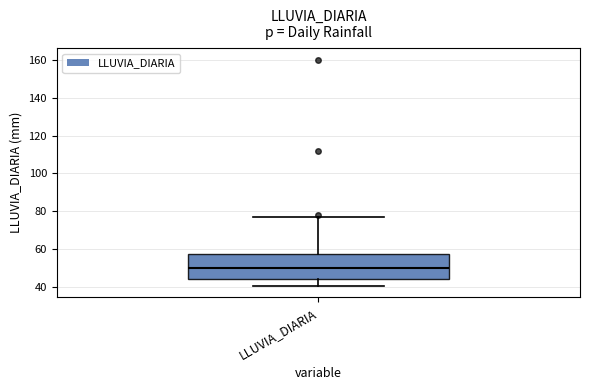

Where does the lower whisker of the box for LLUVIA_DIARIA end on the y-axis? The values are not printed on the chart, so give them approximately, as read against the axis.

40